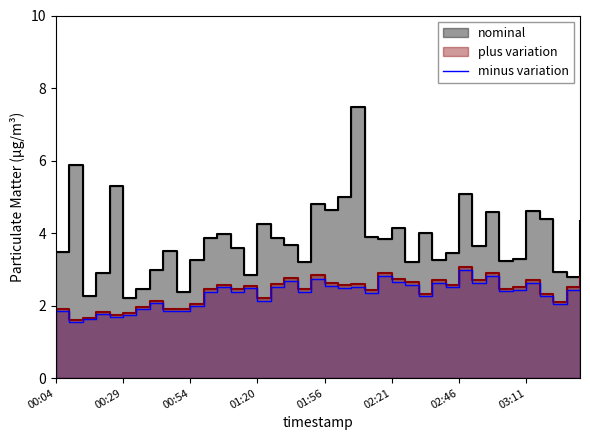

How many lines are shown in the chart?

1